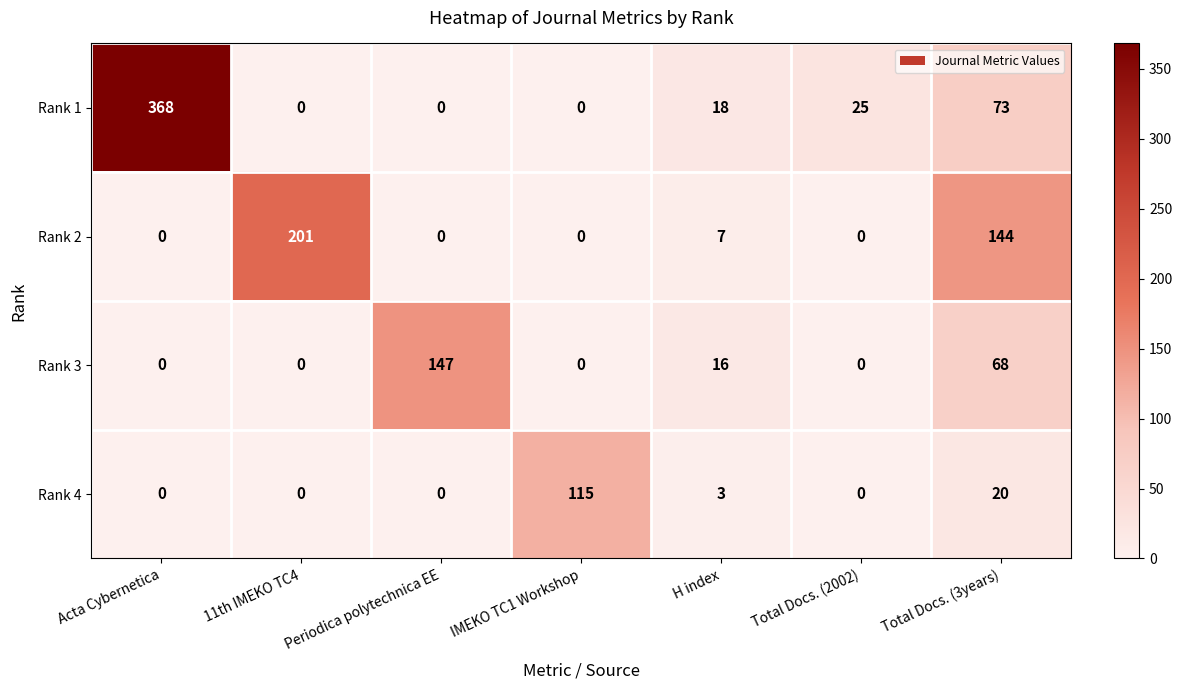

The value of Rank 3 at Acta Cybernetica is 0. True or false?

True